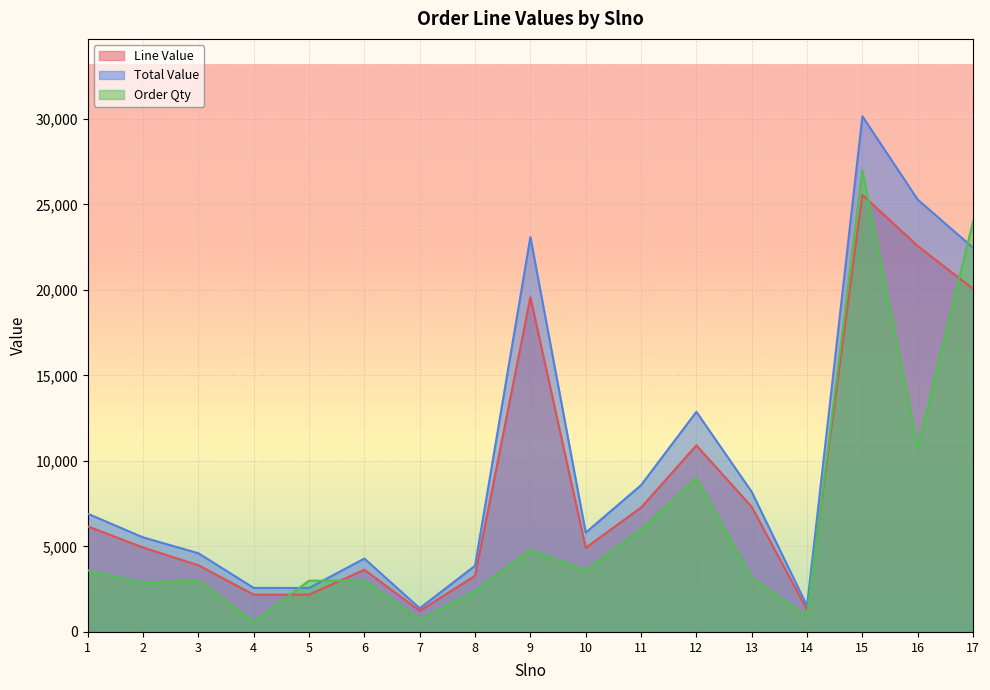

What is the value of the Total Value point at the 4th from the left?

2574.1